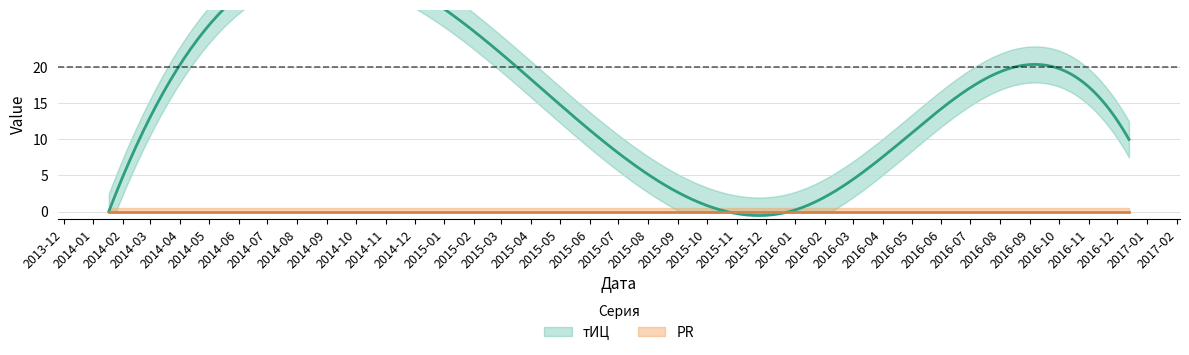

Which series changed the most between 2014-01-17 and 2016-04-23?

тИЦ